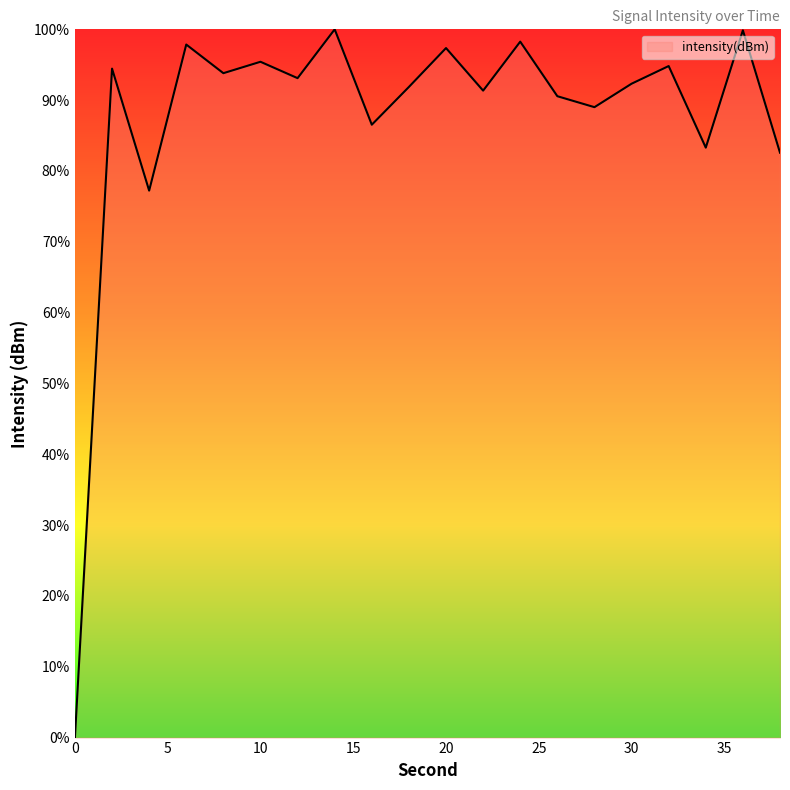

What is the greatest value displayed?

100.0